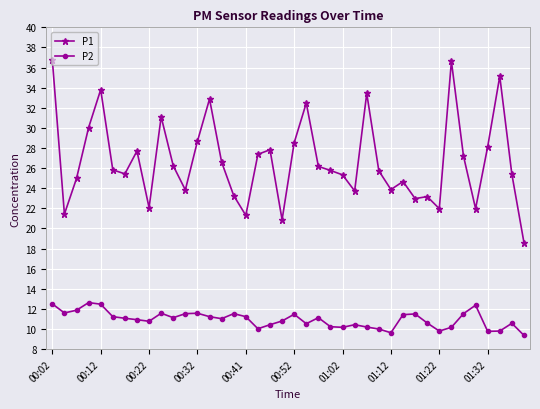

What is the value of the P2 point at the 27th from the left?

10.2